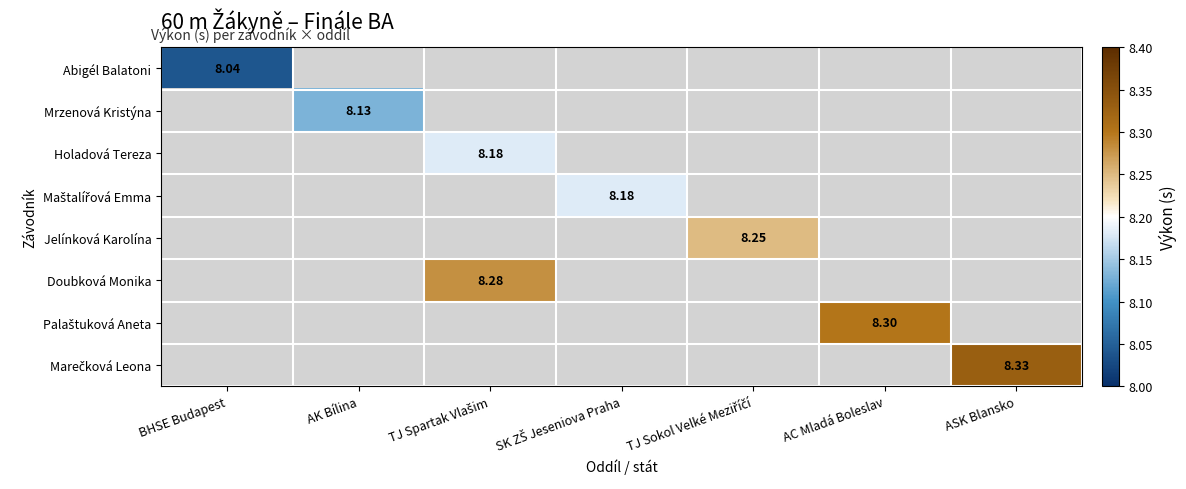

How many series are shown in this chart?

8